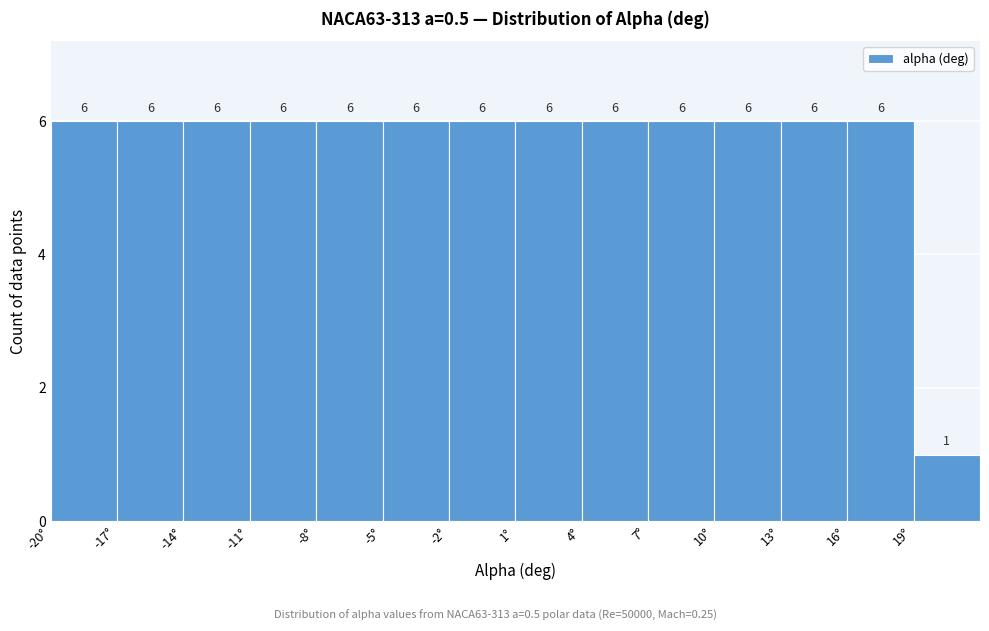

What is the height of the bar covering 1 to 4 on the x-axis?

6